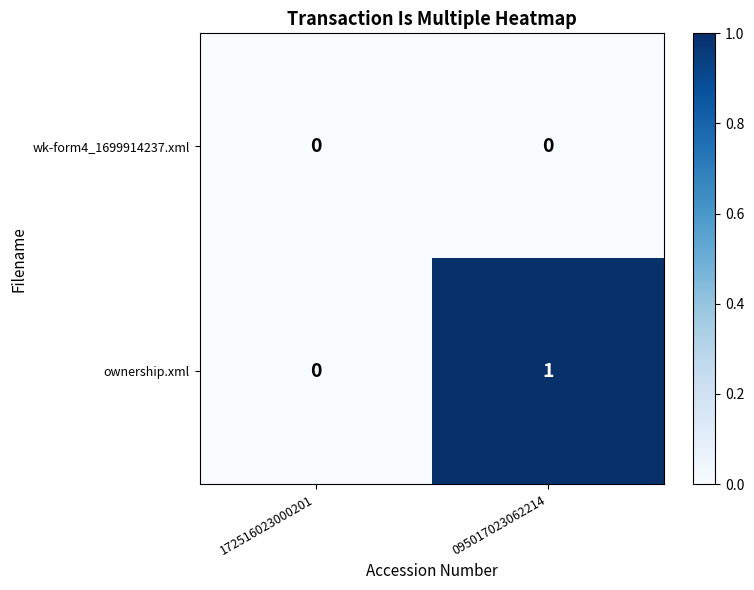

List the series in order of their overall mean, lowest first.

wk-form4_1699914237.xml, ownership.xml